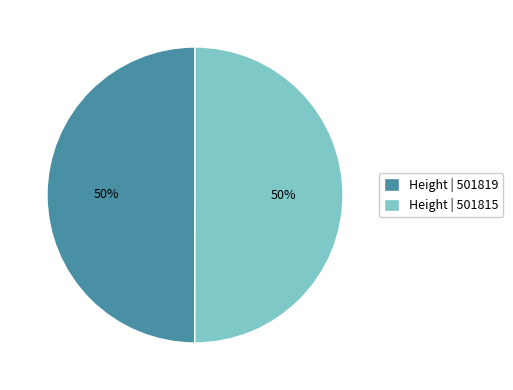

To the nearest percent, what portion does Height | 501815 represent?

50%